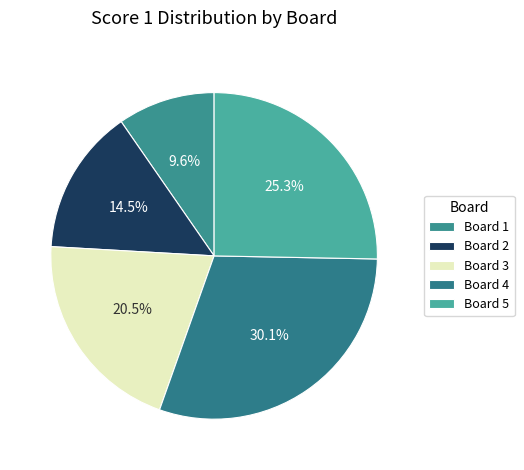

How many slices are in this pie chart?

5